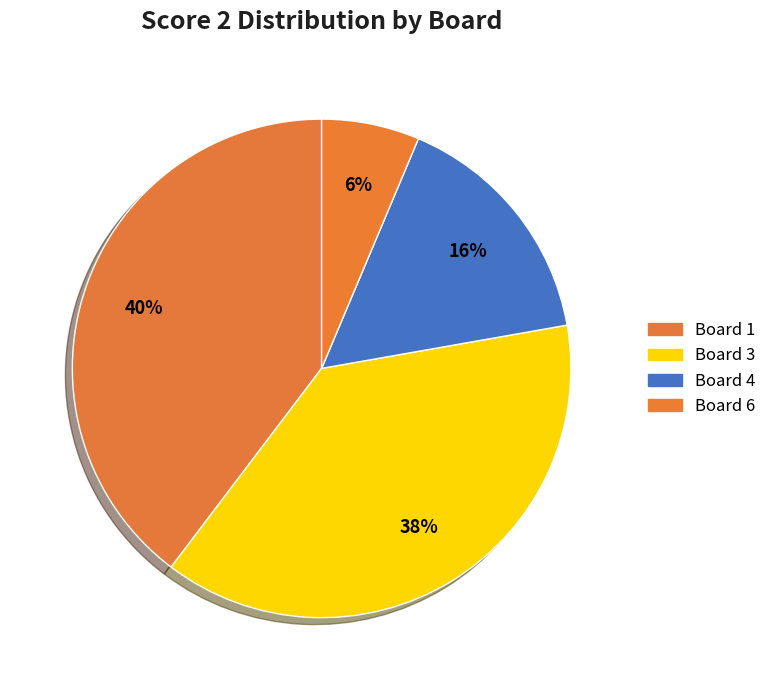

Count the number of slices in the pie.

4